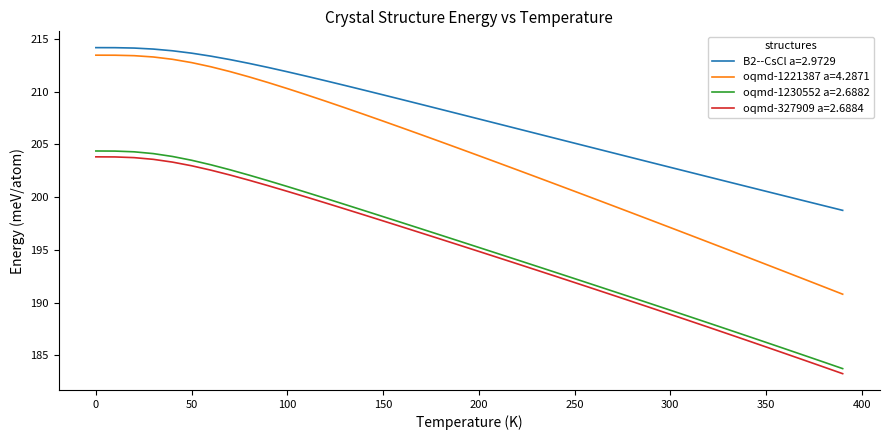

What is the difference between the maximum and minimum values in the oqmd-327909 a=2.6884 series?

20.5